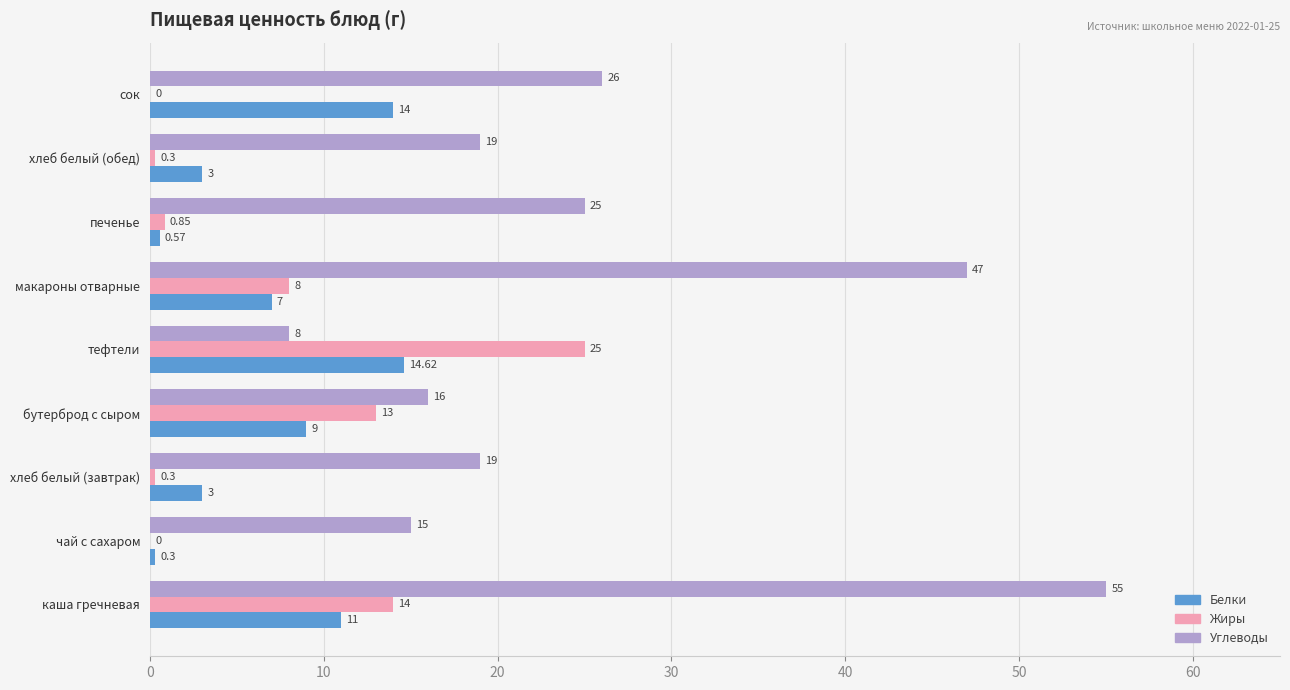

What is the maximum value shown in the chart?

55.0